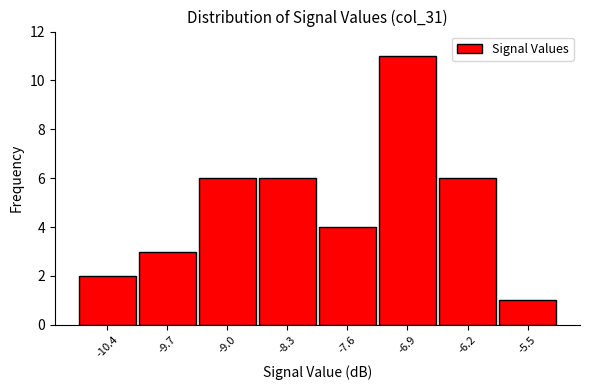

Reading left to right, list every bar in this chart as the range it spans on the x-axis followed by its height. Neither the bar edges nor the heights are printed on the chart, so give them approximately, as read against the axes.

-10.8 to -10.1: 2
-10.1 to -9.4: 3
-9.4 to -8.7: 6
-8.7 to -7.9: 6
-7.9 to -7.2: 4
-7.2 to -6.5: 11
-6.5 to -5.8: 6
-5.8 to -5.1: 1